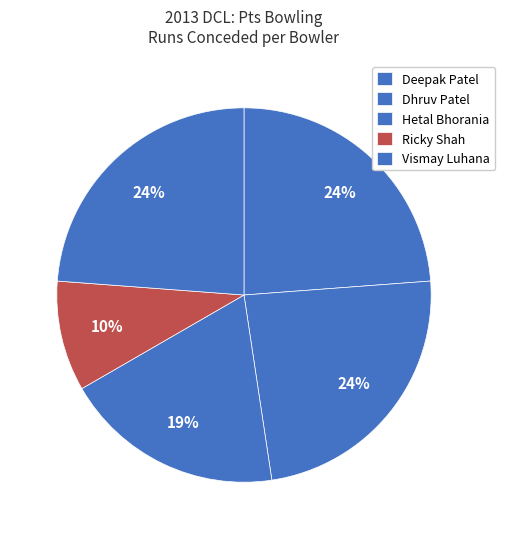

True or false: Dhruv Patel accounts for 24% of the total.

True